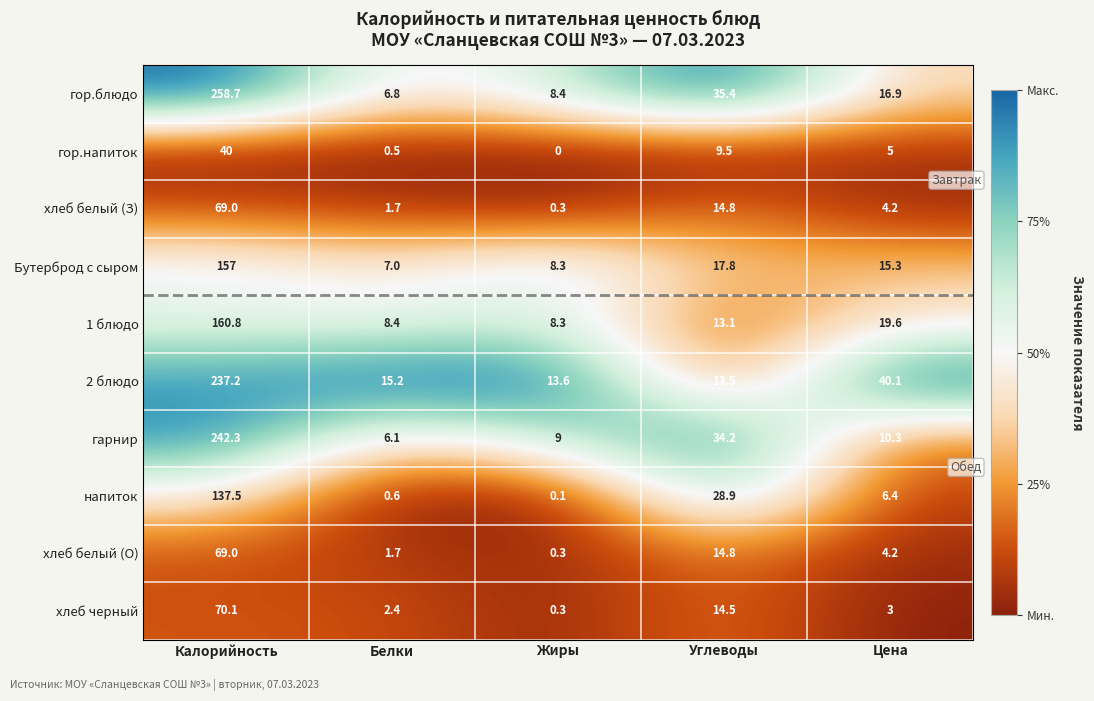

What is the average value of the напиток series?

34.7